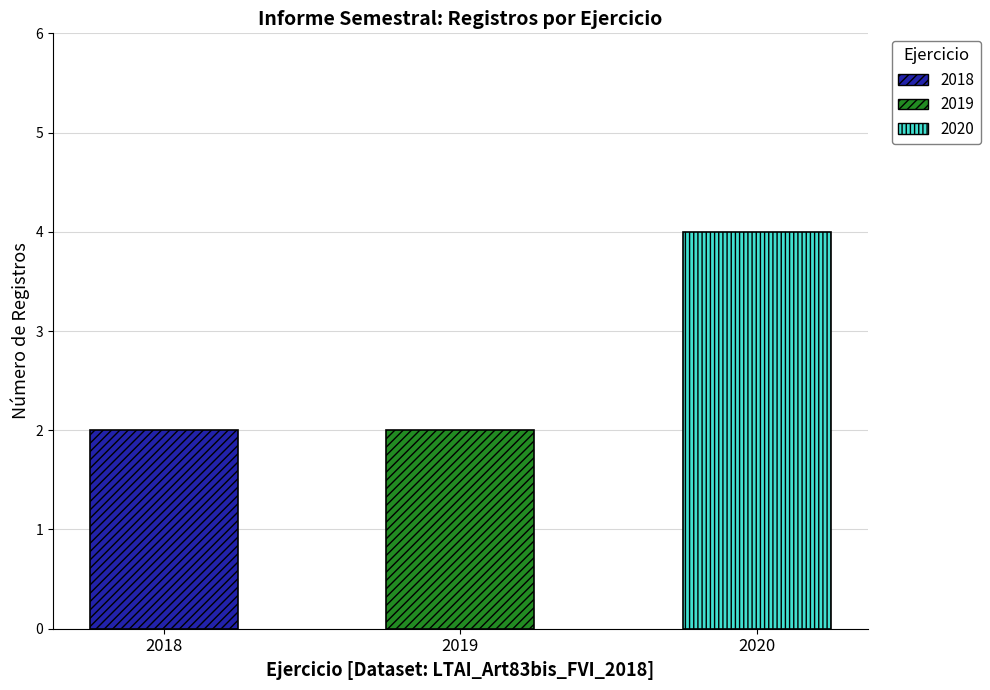

What is the smallest value displayed?

2